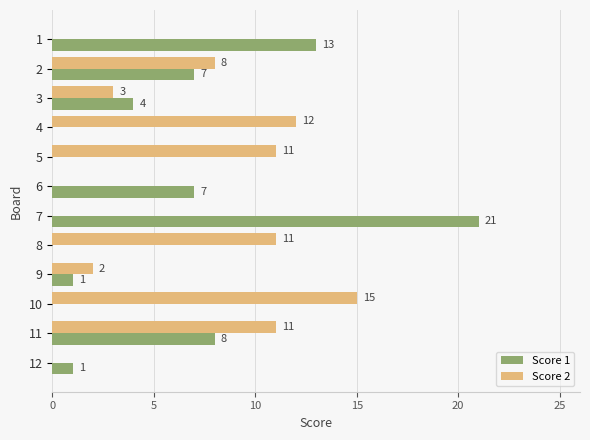

The value of Score 2 at 9 is 1. True or false?

False